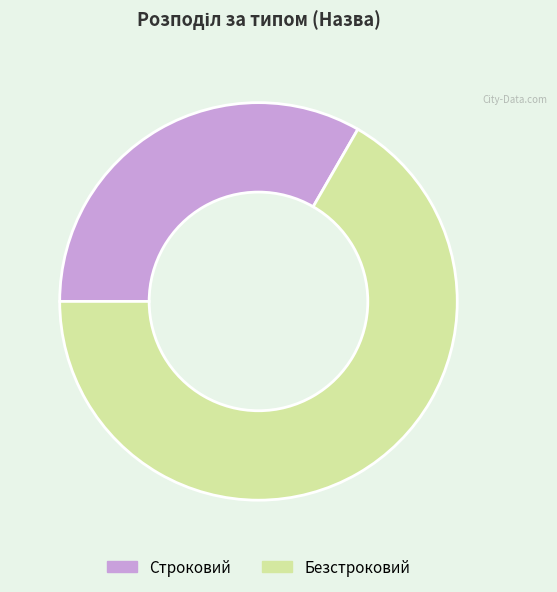

Which category has the smallest portion of the pie?

Строковий